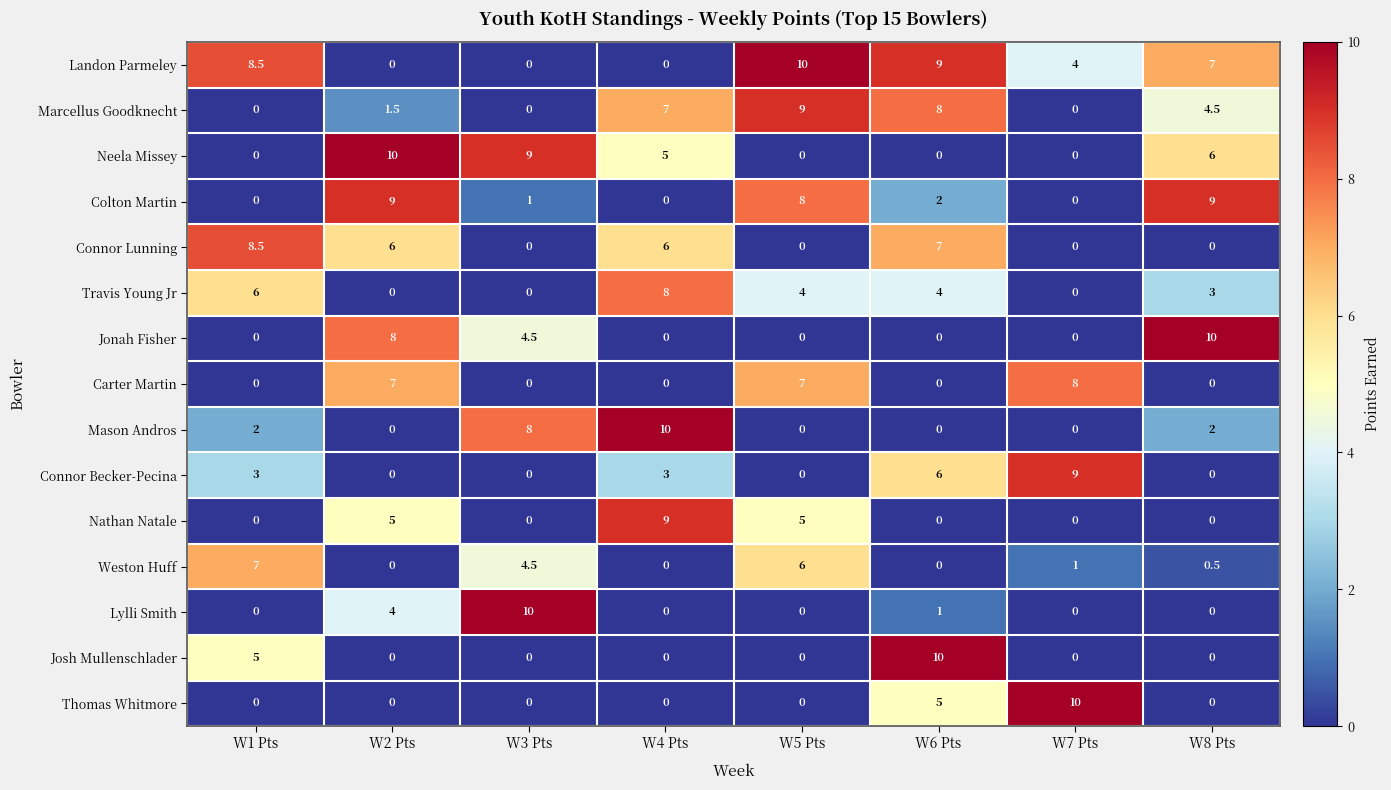

What is the spread (max minus min) of values at W6 Pts?

10.0